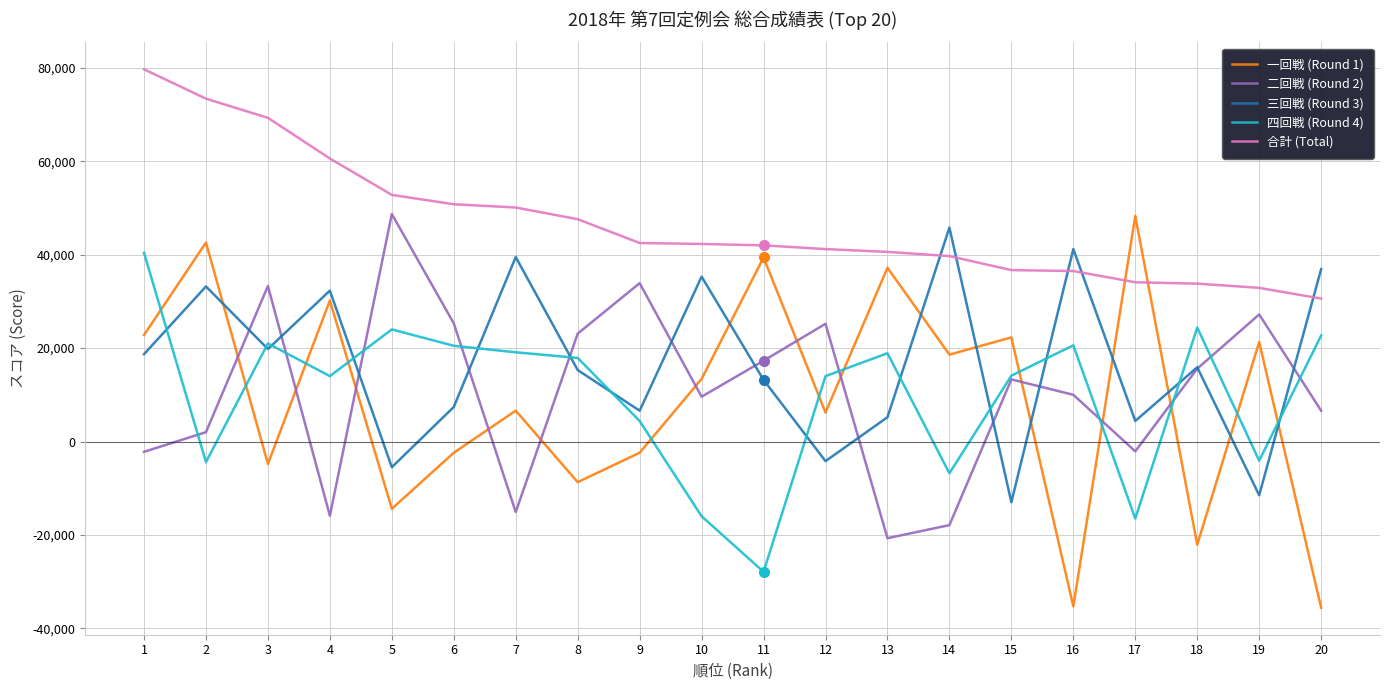

What is the minimum value shown in the chart?

-35600